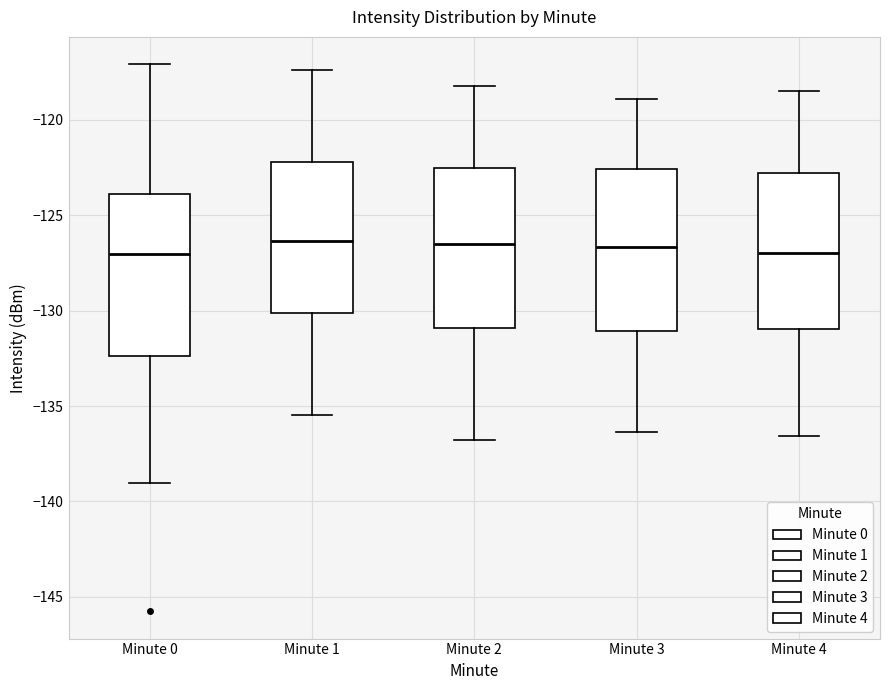

Where does the upper whisker of the box for Minute 0 end on the y-axis? The values are not printed on the chart, so give them approximately, as read against the axis.

-117.0